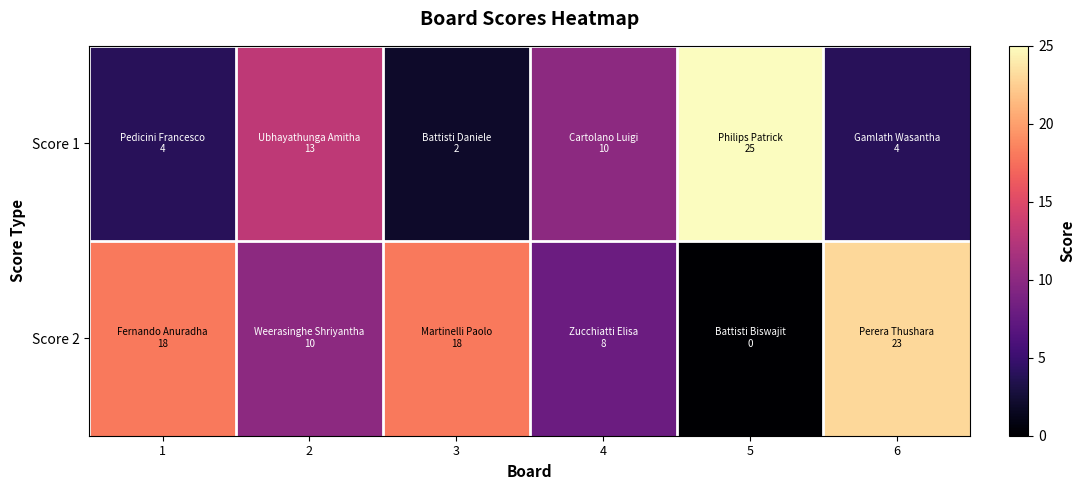

Which has a higher value, 6 or 2?

2